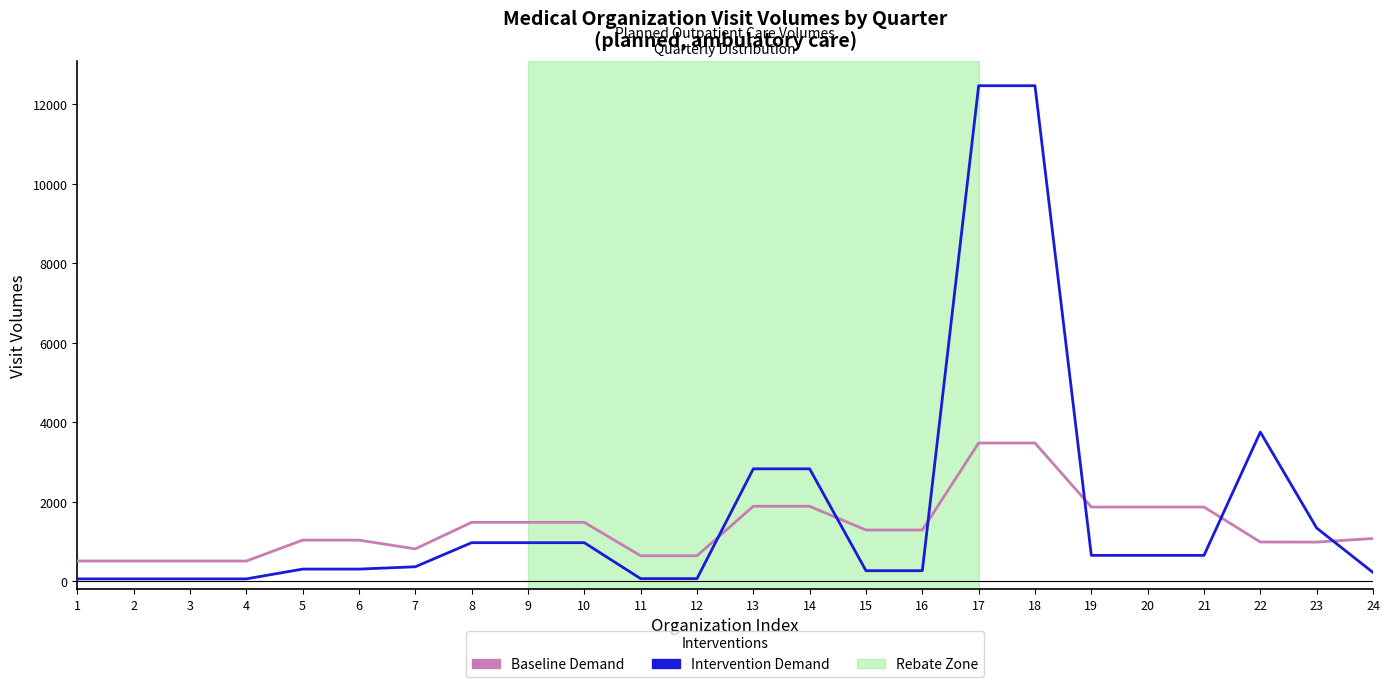

List the series in order of their overall mean, highest first.

Intervention Demand, Baseline Demand